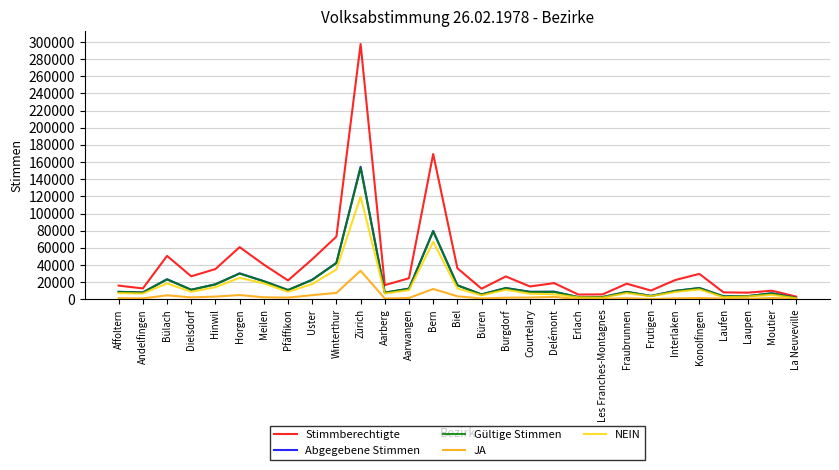

At which category is the sum across all series the highest?

Zürich